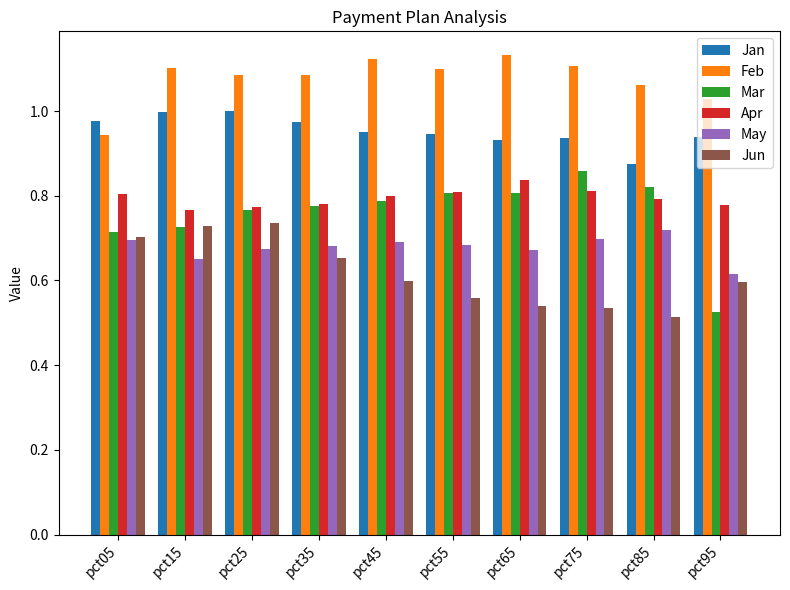

Which series has the largest range (max minus min)?

Mar